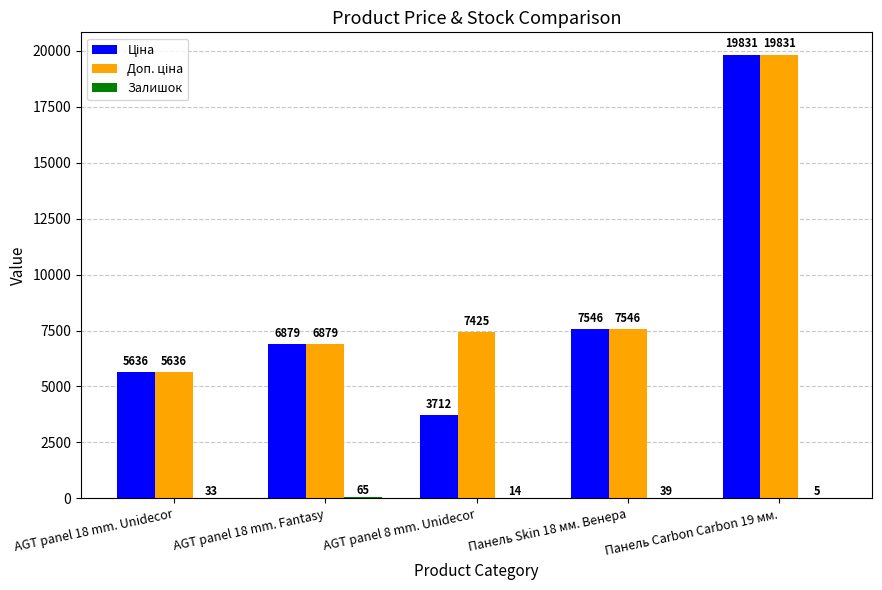

At which category is the sum across all series the highest?

Панель Carbon Carbon 19 мм.